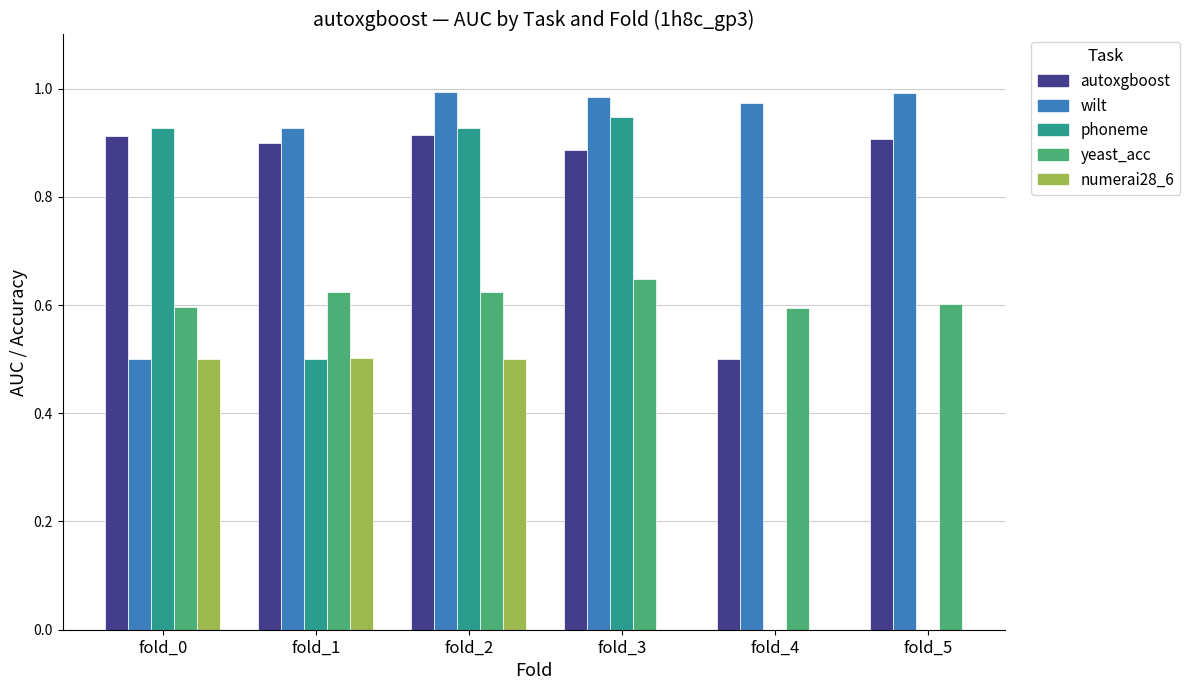

How many data points does each series have?

6